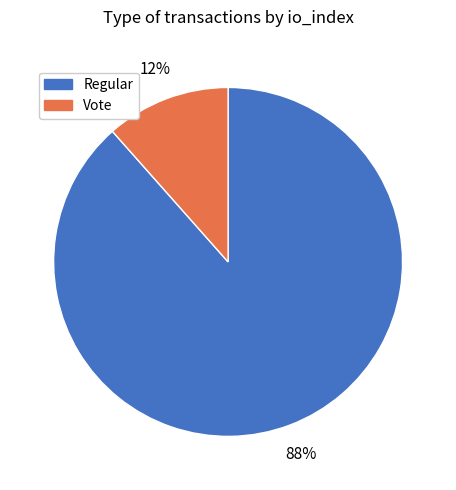

To the nearest percent, what is the combined percentage of Regular and Vote?

100%